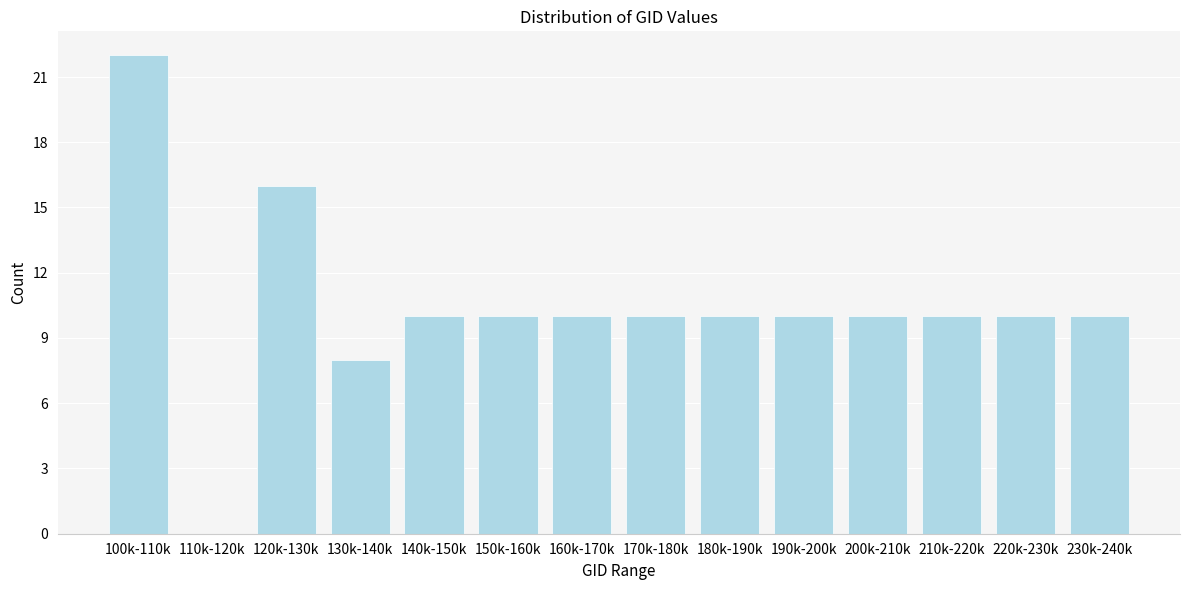

Reading right to left, extract all data points from this chart.

230k-240k=10	220k-230k=10	210k-220k=10	200k-210k=10	190k-200k=10	180k-190k=10	170k-180k=10	160k-170k=10	150k-160k=10	140k-150k=10	130k-140k=8	120k-130k=16	110k-120k=0	100k-110k=22